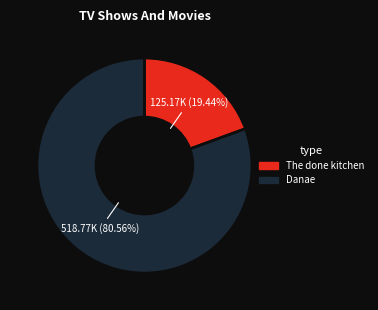

Is there a majority slice in this chart?

Yes